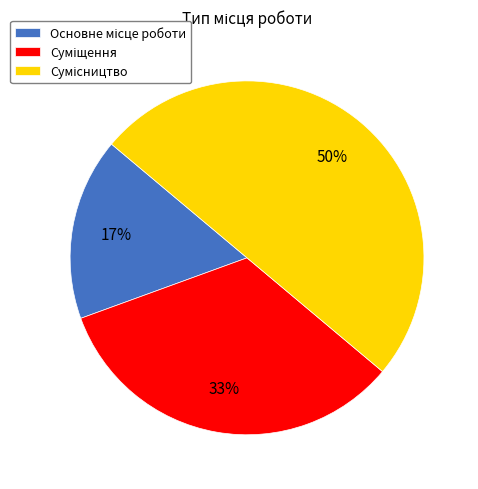

To the nearest percent, what is the difference between the largest and smallest slice percentages?

33%